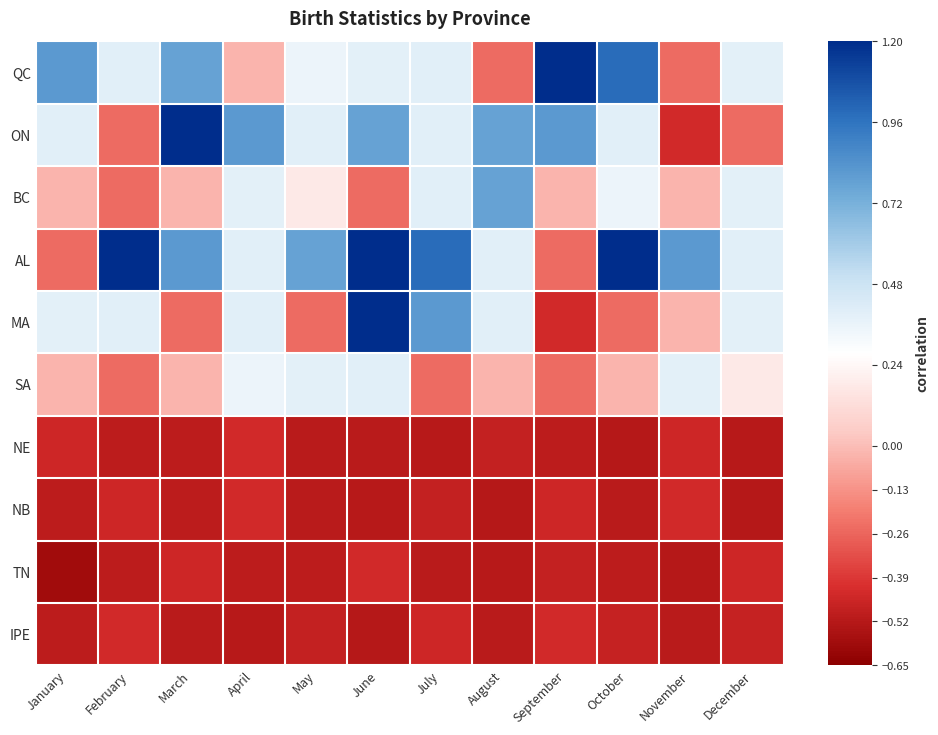

Count the number of data series in this chart.

10